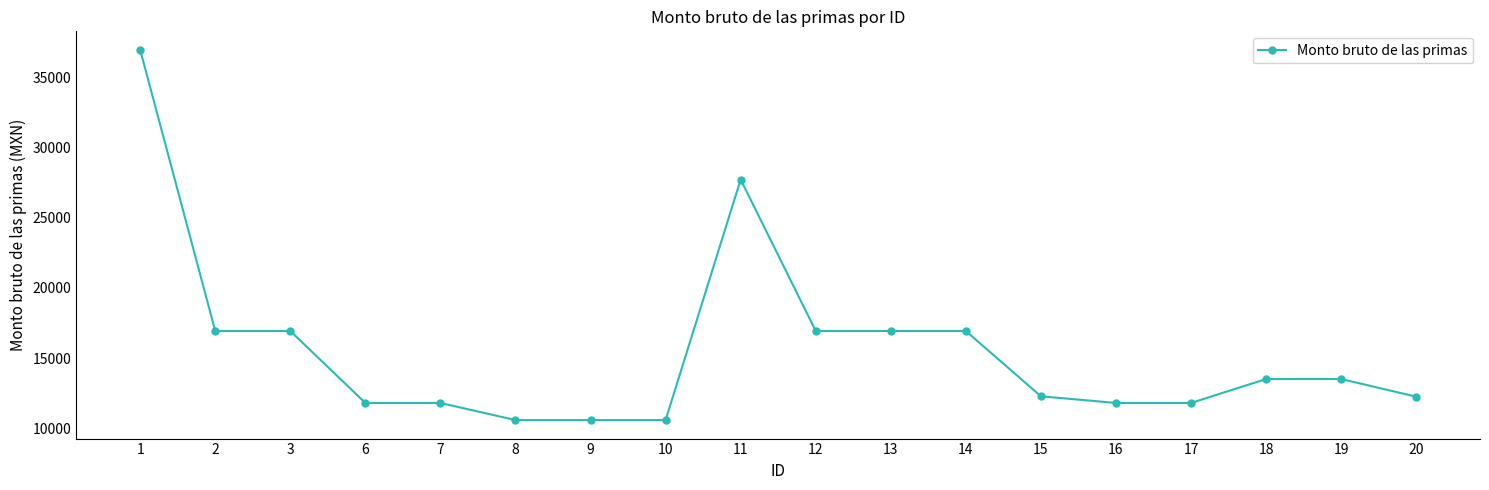

What is the value of the 7th point from the left?

10581.7